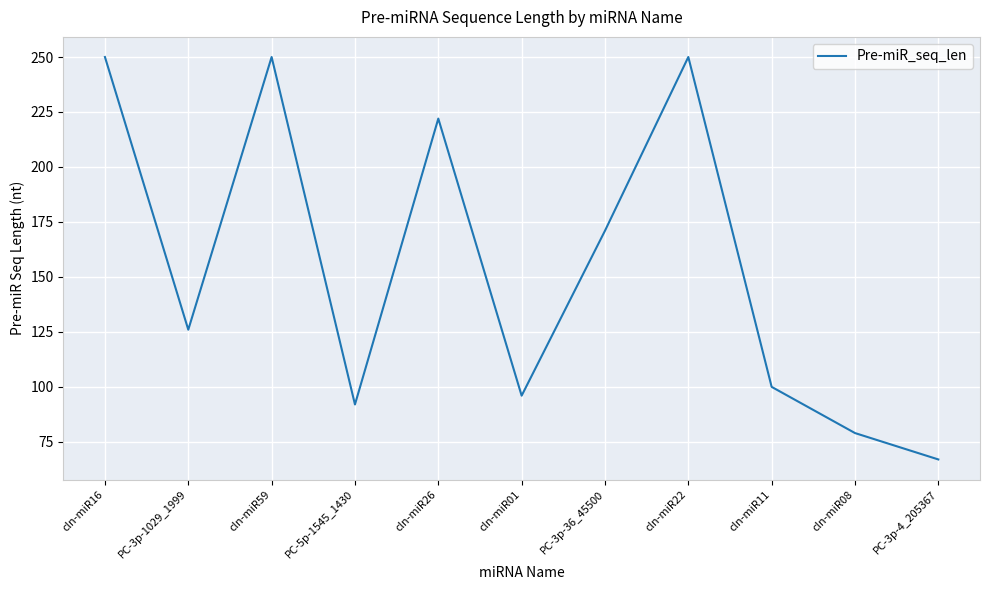

At which label is the value closest to 158?

PC-3p-36_45500